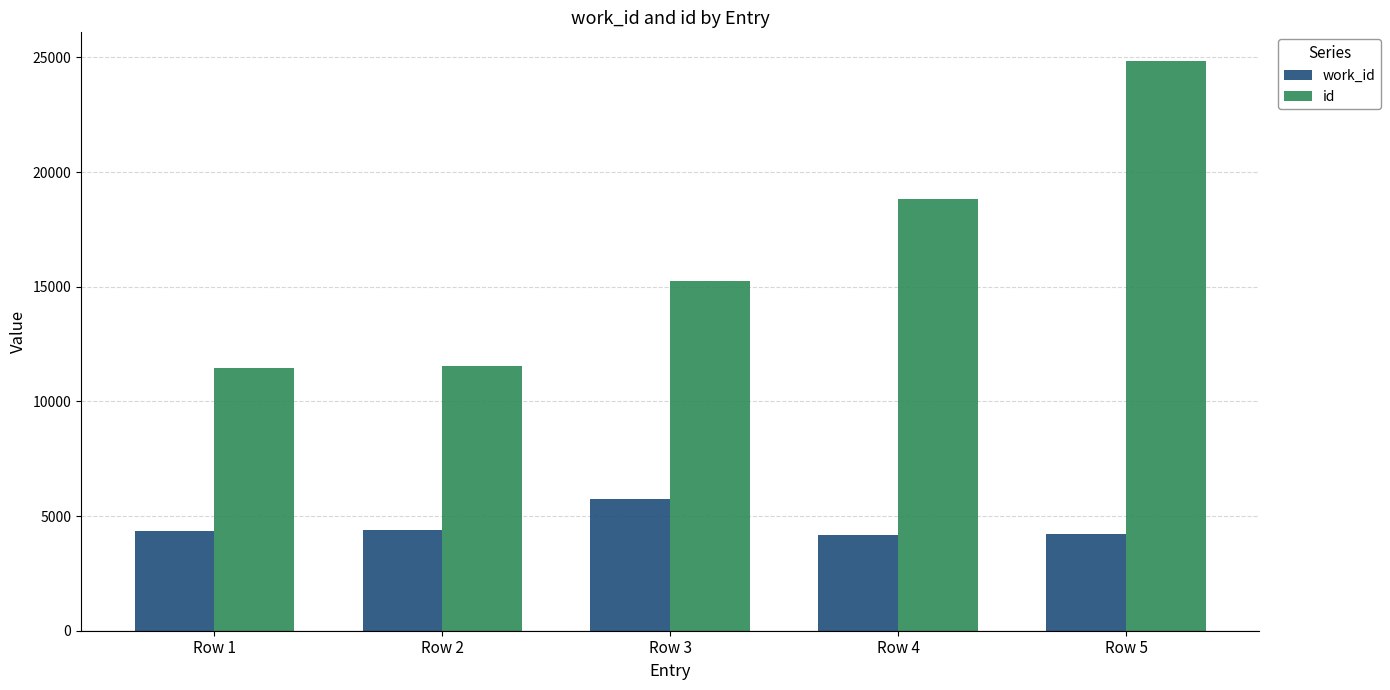

Which category has the highest value across all series?

Row 5